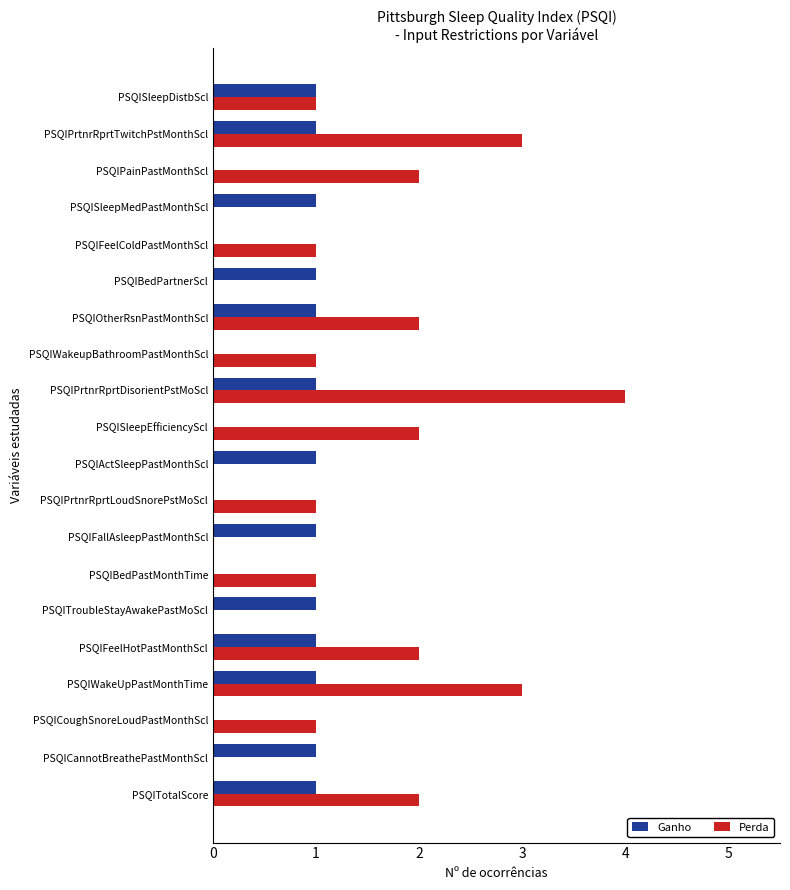

What is the maximum value for Ganho?

1